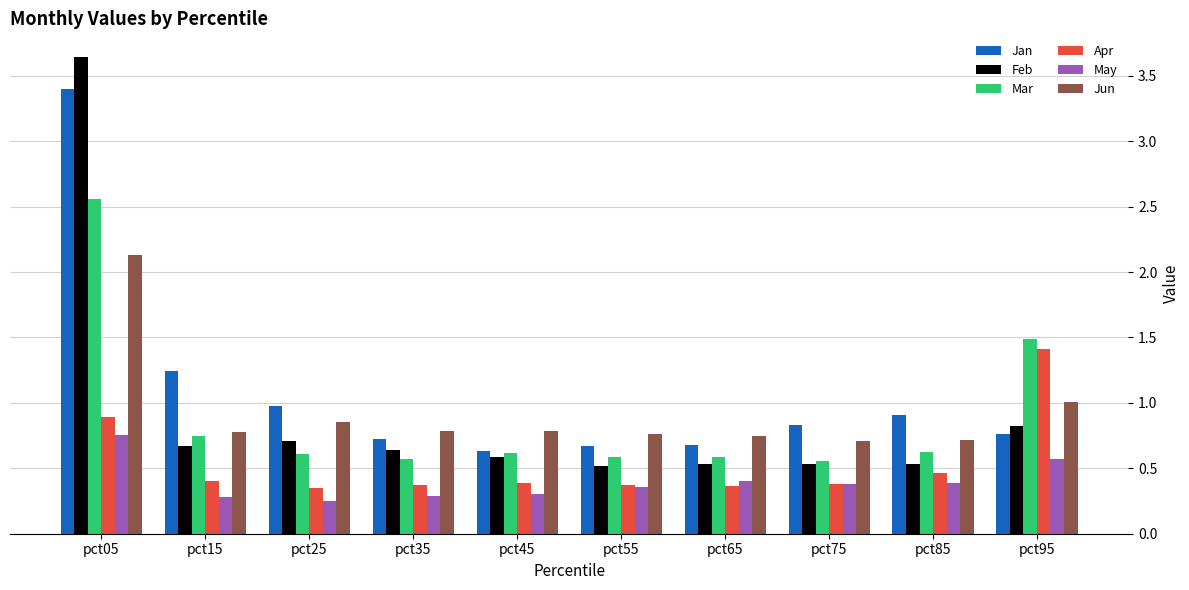

What is the average value of the Apr series?

0.5